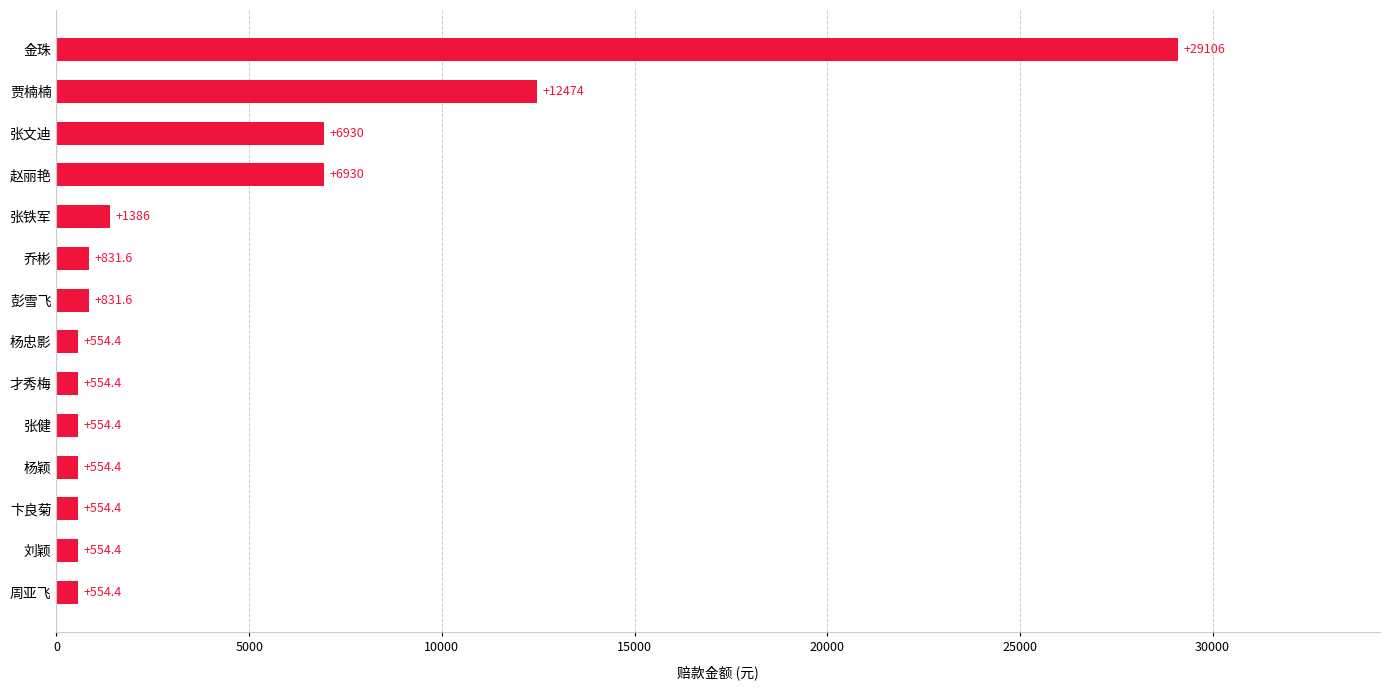

At which label is the value closest to 14830?

贾楠楠